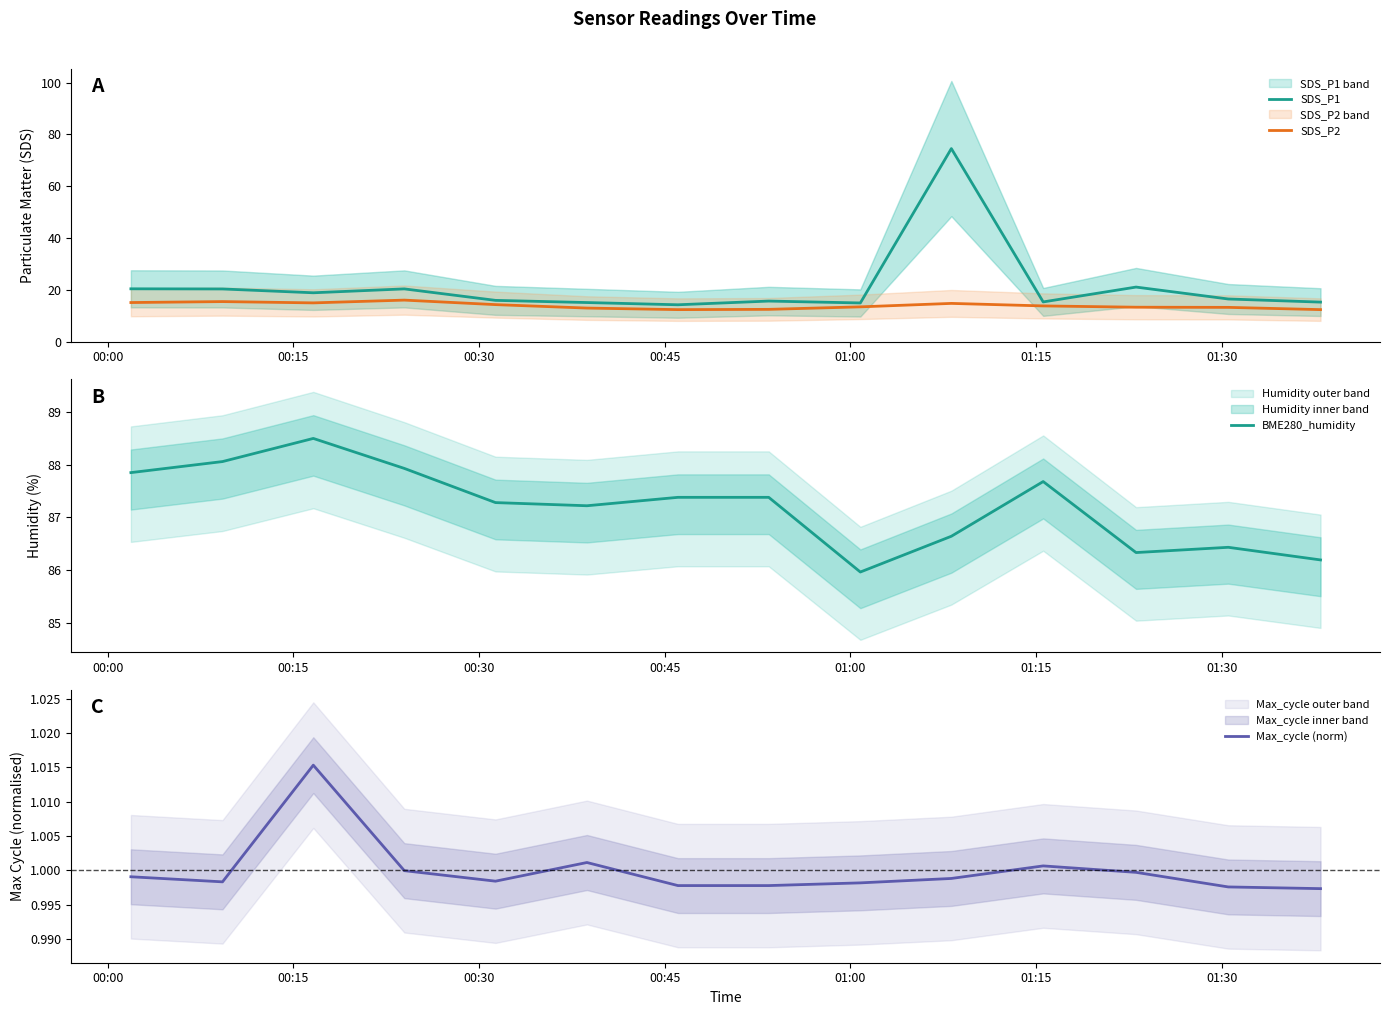

What is the highest value of the SDS_P1 series?

74.5